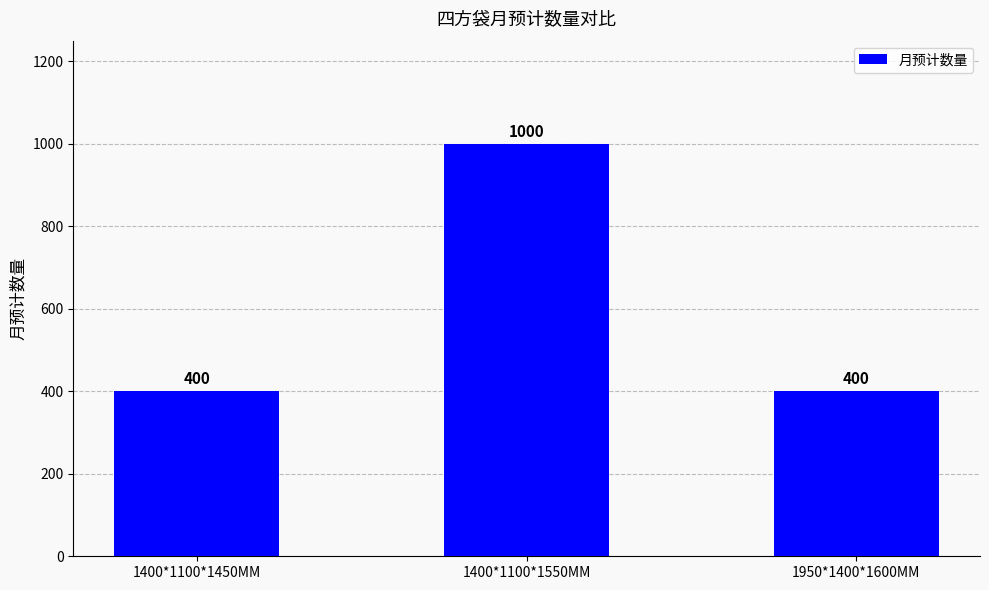

What is the change in value from 1400*1100*1450MM to 1400*1100*1550MM?

+600